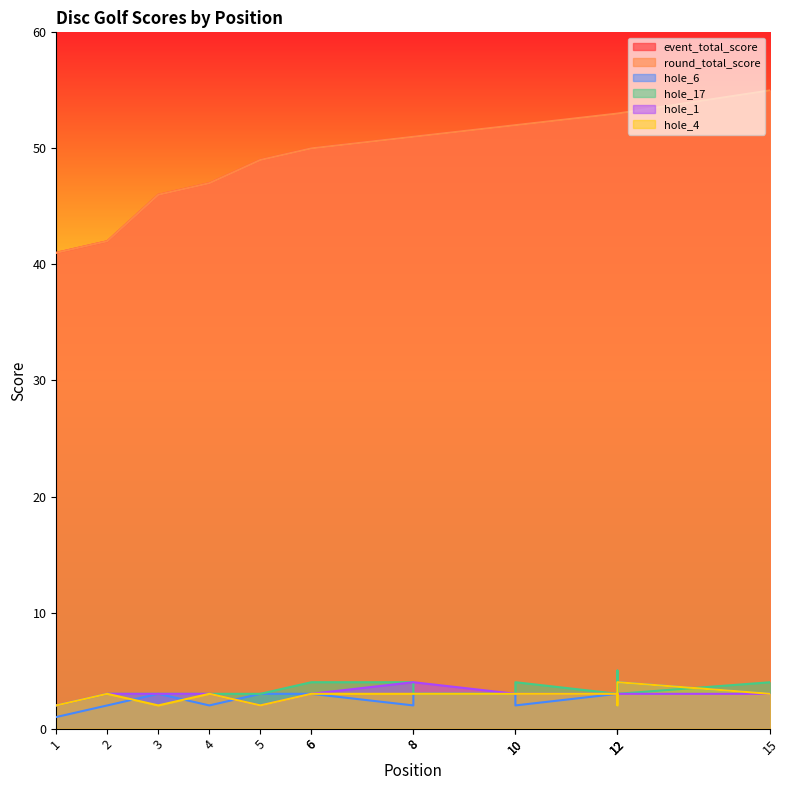

Which category has the lowest value in the round_total_score series?

1